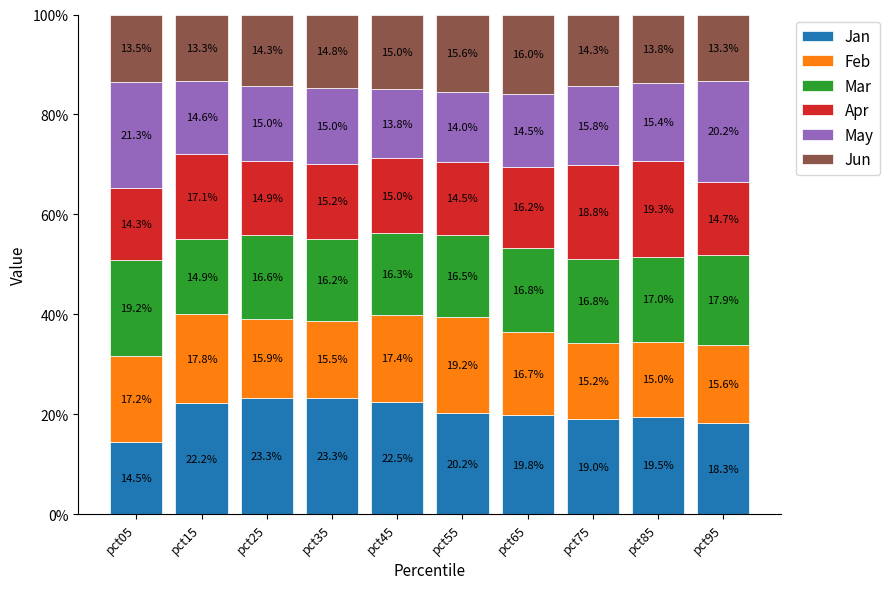

Is it true that Jan equals 9.0 at pct35?

False